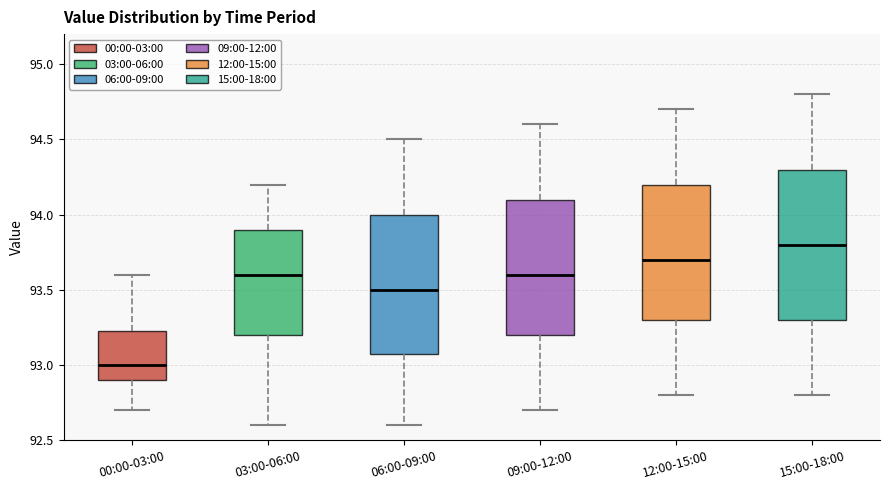

Reading left to right, transcribe this box plot: for each box, give where its median line is, the range the box spans, and where its two whiskers end, as read against the y-axis. The values are not printed on the chart, so give them approximately, as read against the axis.

00:00-03:00: median 93.00, box 92.90 to 93.25, whiskers 92.70 to 93.60
03:00-06:00: median 93.60, box 93.20 to 93.90, whiskers 92.60 to 94.20
06:00-09:00: median 93.50, box 93.10 to 94.00, whiskers 92.60 to 94.50
09:00-12:00: median 93.60, box 93.20 to 94.10, whiskers 92.70 to 94.60
12:00-15:00: median 93.70, box 93.30 to 94.20, whiskers 92.80 to 94.70
15:00-18:00: median 93.80, box 93.30 to 94.30, whiskers 92.80 to 94.80